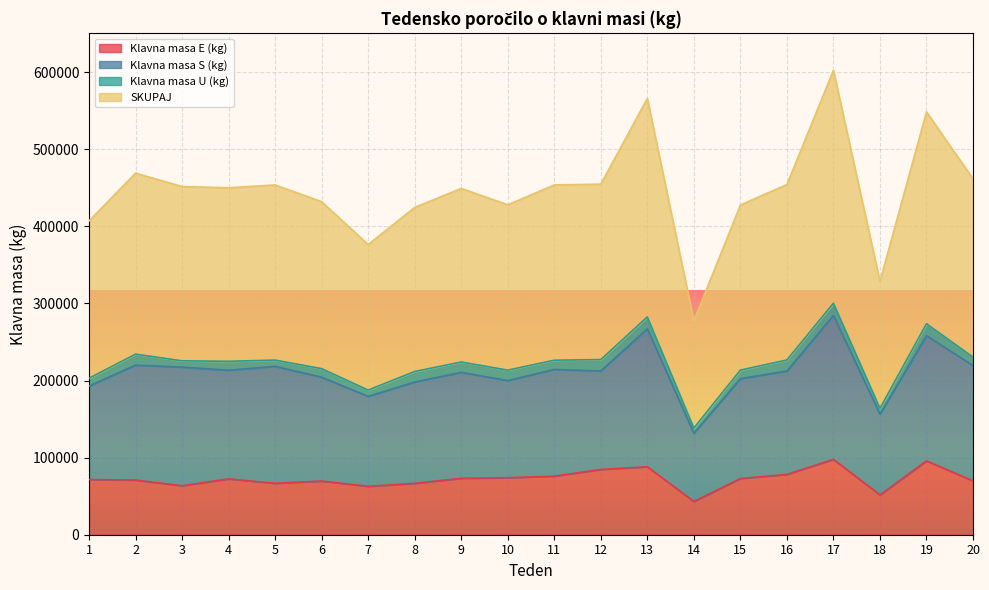

True or false: Klavna masa E (kg) and SKUPAJ intersect in this chart.

False